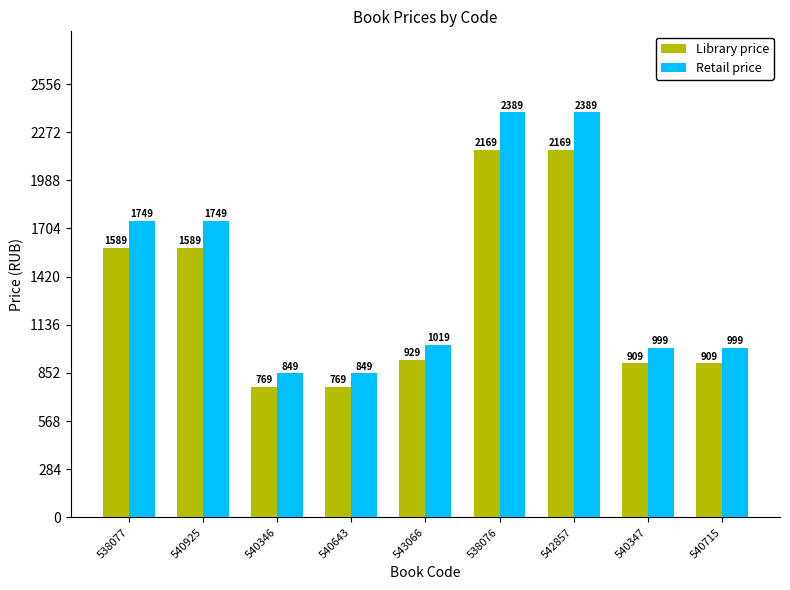

What is the maximum value shown in the chart?

2389